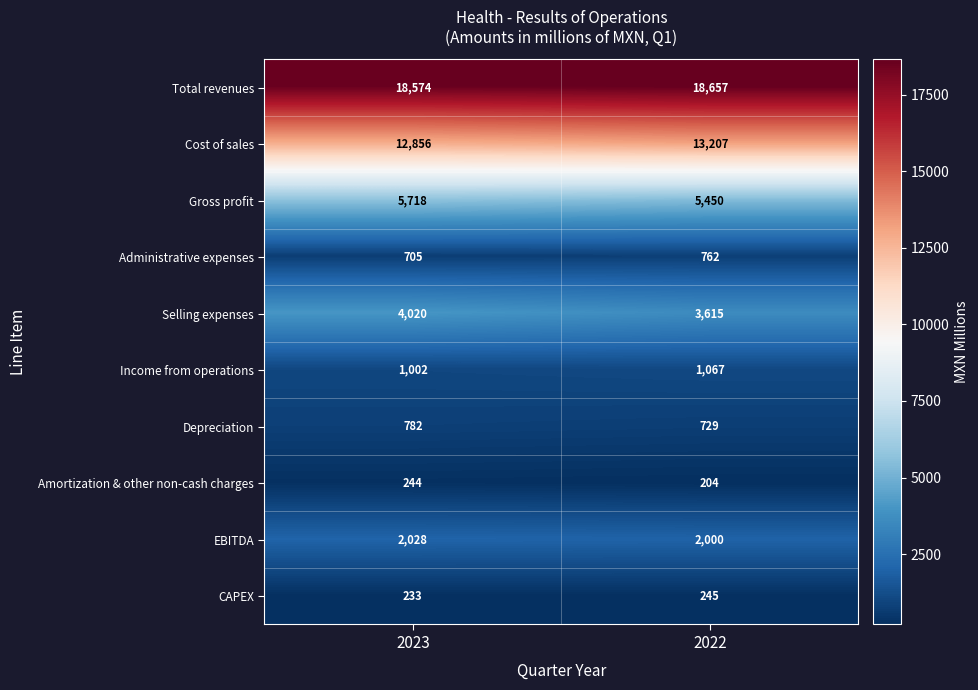

What is the difference between the Total revenues values at 2022 and 2023?

83